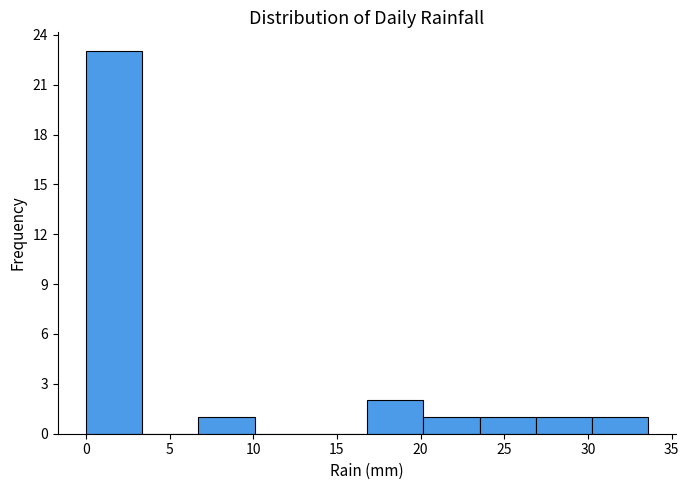

Reading left to right, transcribe this chart: for each bar, give the range it covers on the x-axis and its height. Neither the bar edges nor the heights are printed on the chart, so give them approximately, as read against the axes.

0.0 to 3.5: 23
3.5 to 6.5: 0
6.5 to 10.0: 1
10.0 to 13.5: 0
13.5 to 17.0: 0
17.0 to 20.0: 2
20.0 to 23.5: 1
23.5 to 27.0: 1
27.0 to 30.0: 1
30.0 to 33.5: 1